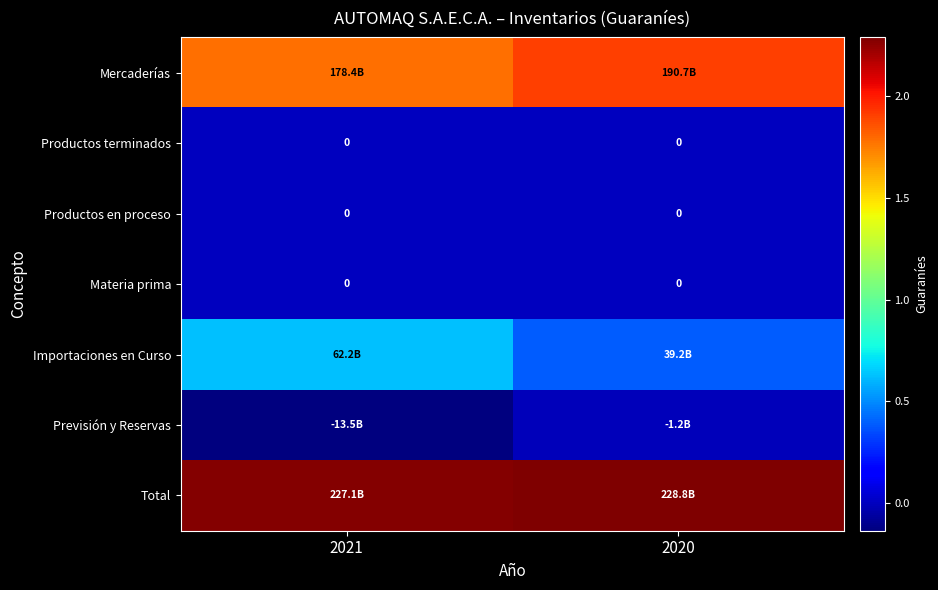

True or false: Materia prima has a value of 0 at 2020.

True